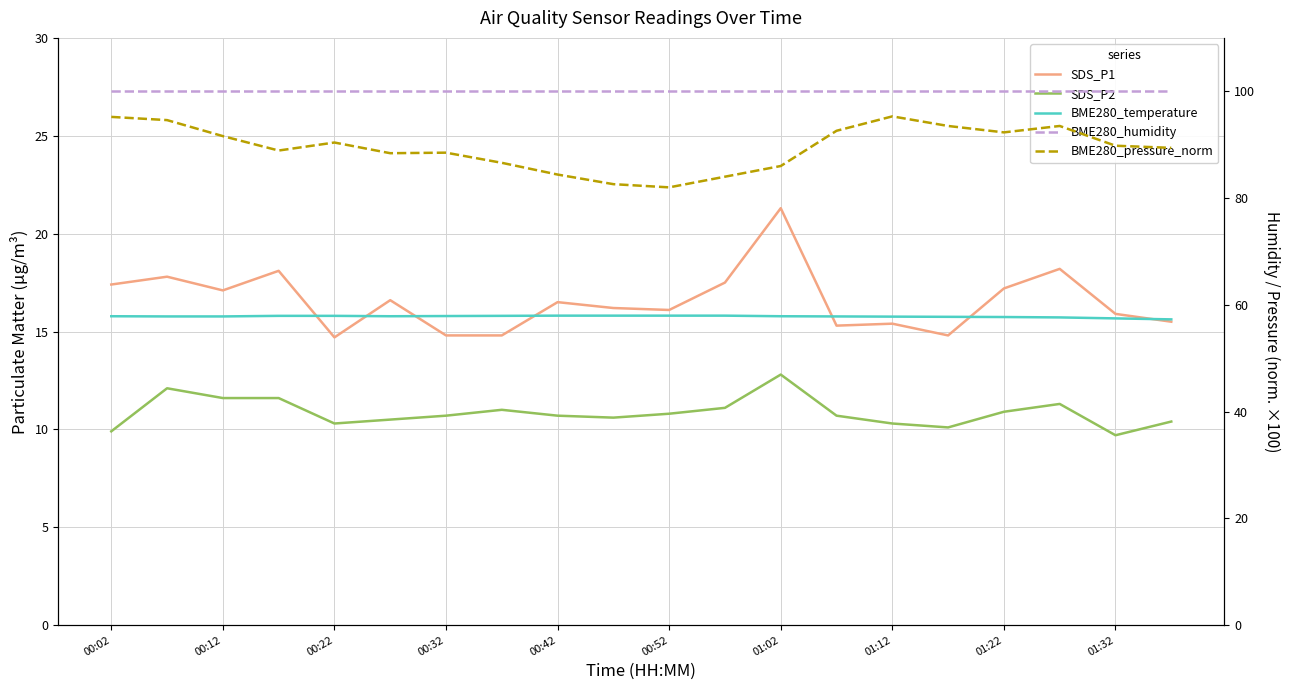

What is the average value of the SDS_P2 series?

10.9